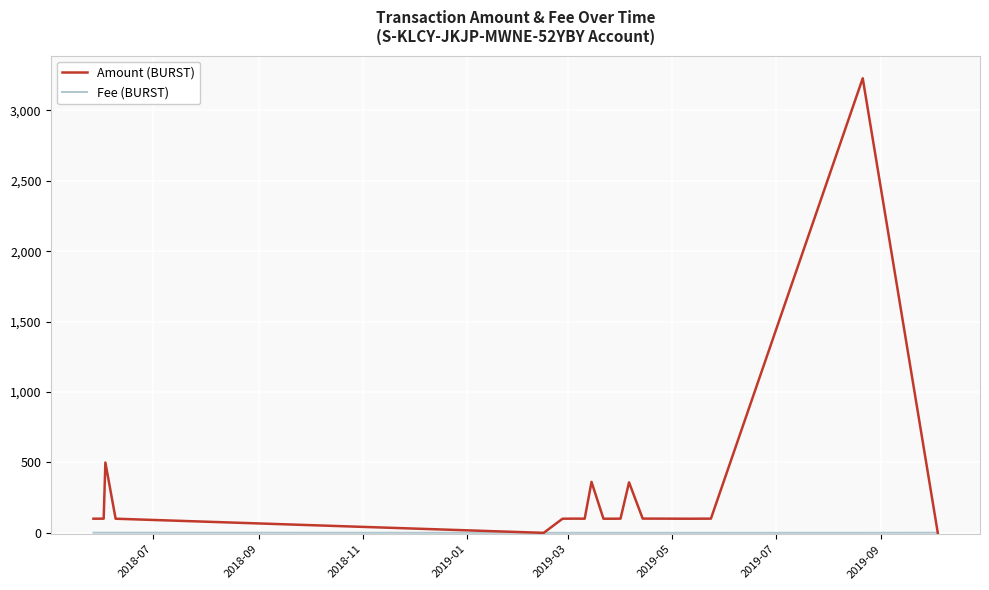

How many lines are shown in the chart?

2